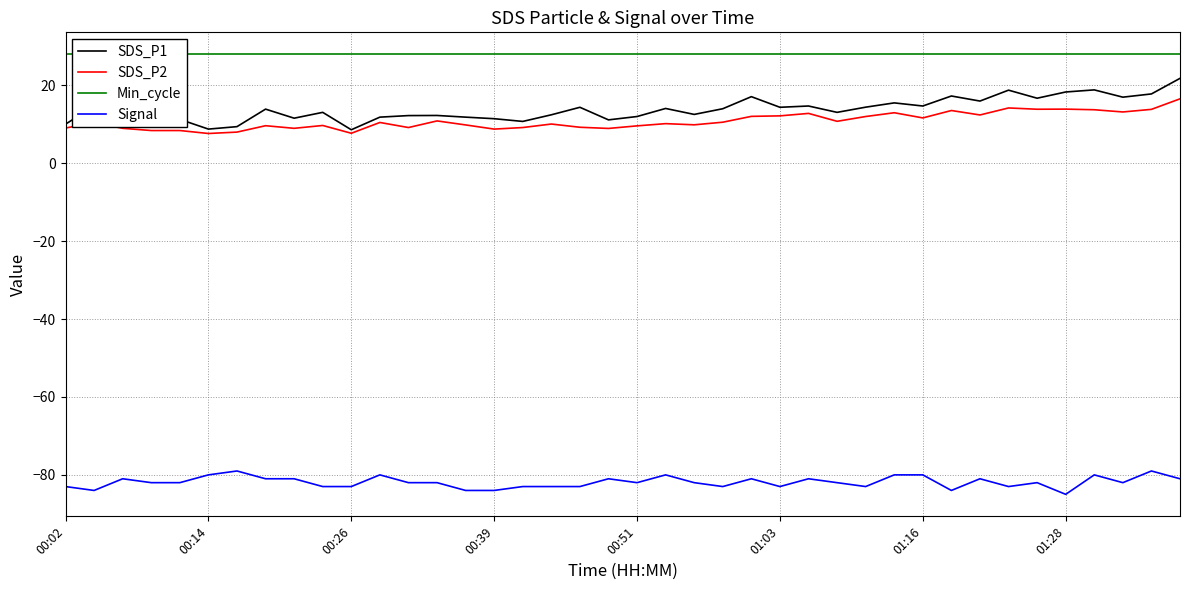

Does the chart have visible grid lines?

Yes